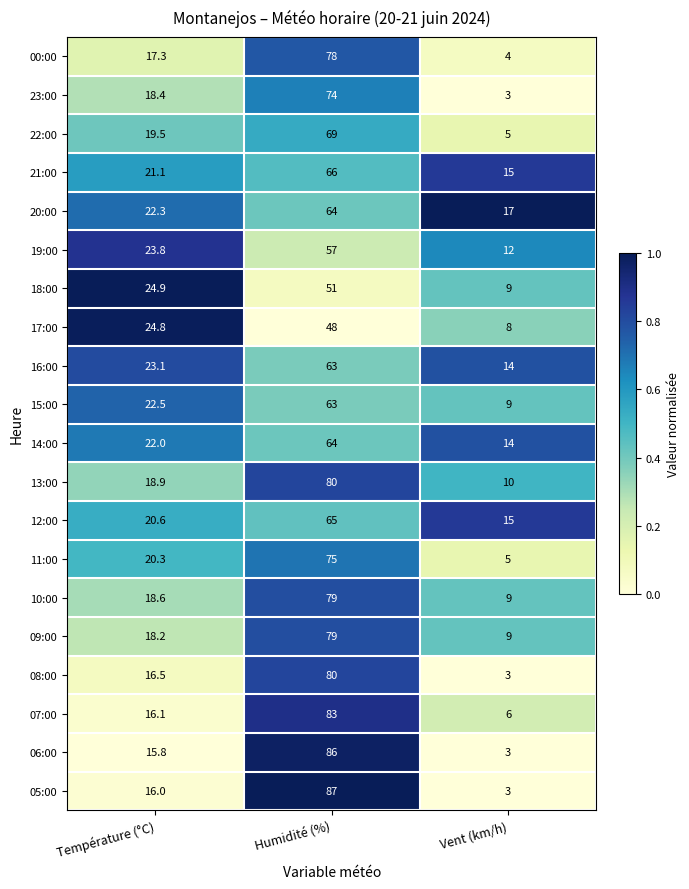

What is the difference between the maximum and second lowest values in the 19:00 series?

33.2